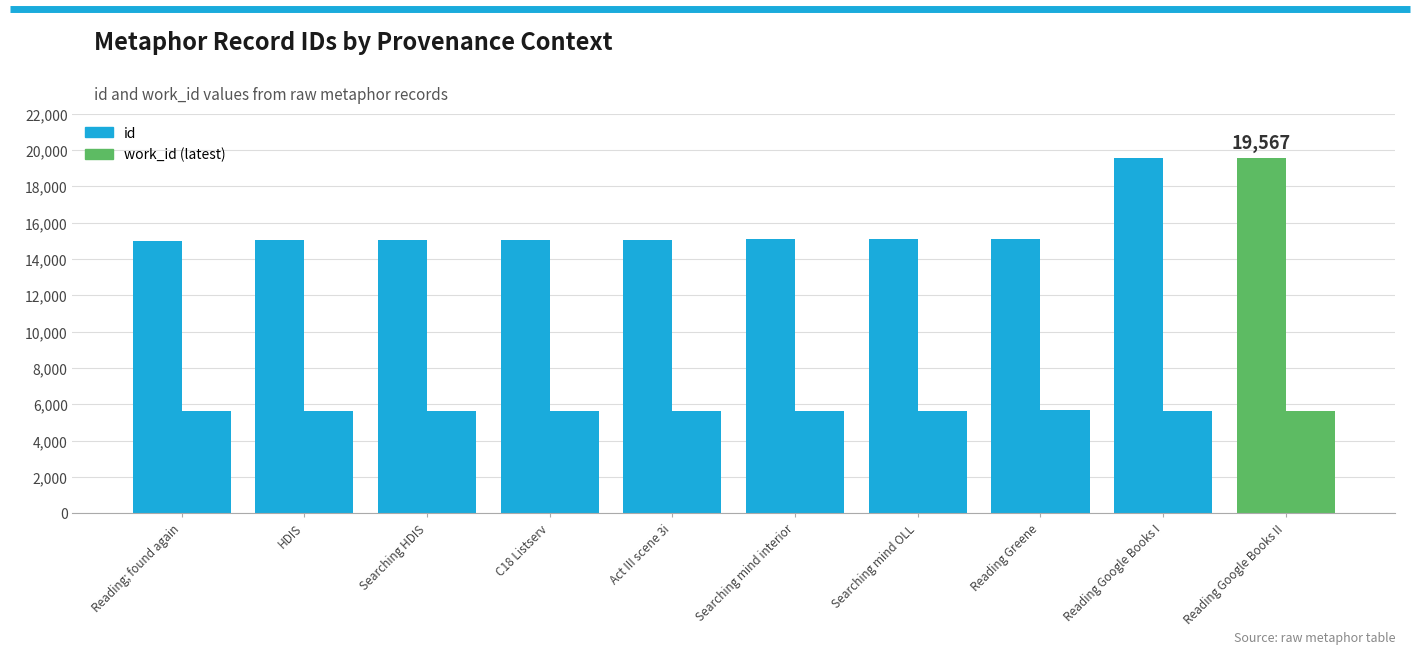

Does the chart contain stacked bars?

No